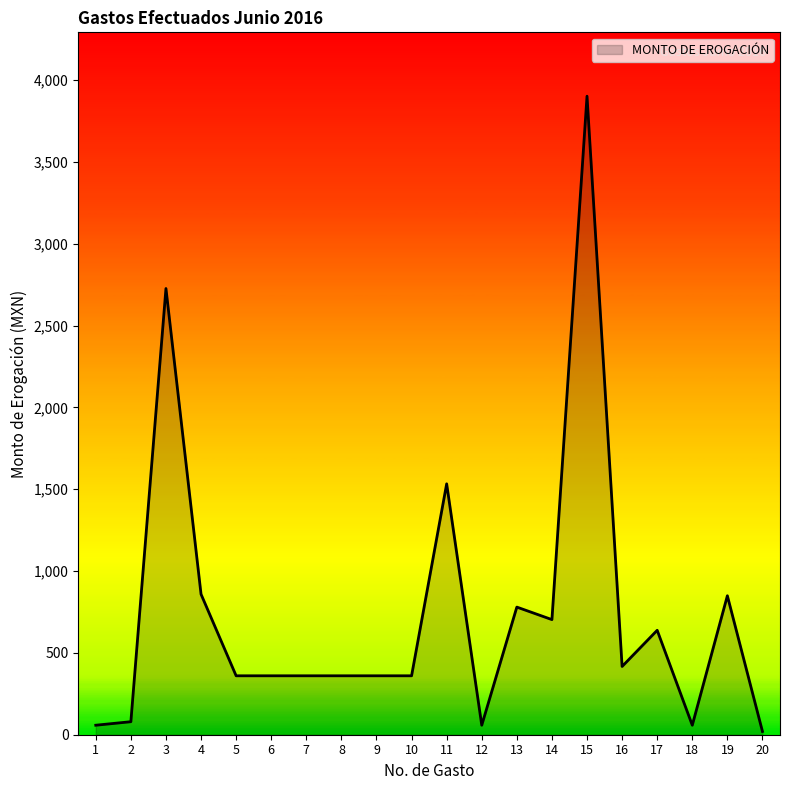

What is the sum of all values?

14838.7